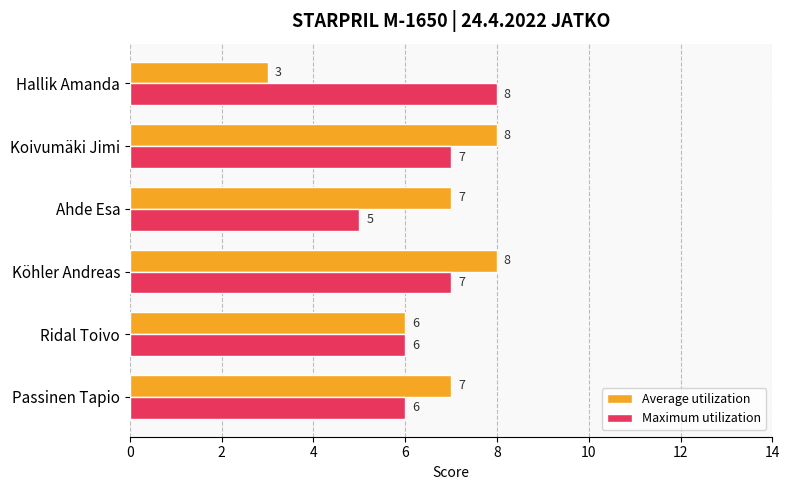

What is the difference between the maximum and minimum values in the Average utilization series?

5